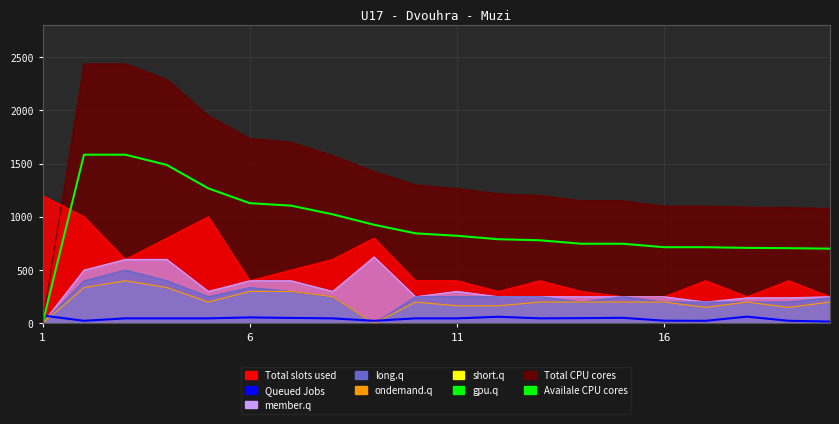

What is the sum of all Availale CPU cores values?

18382.0